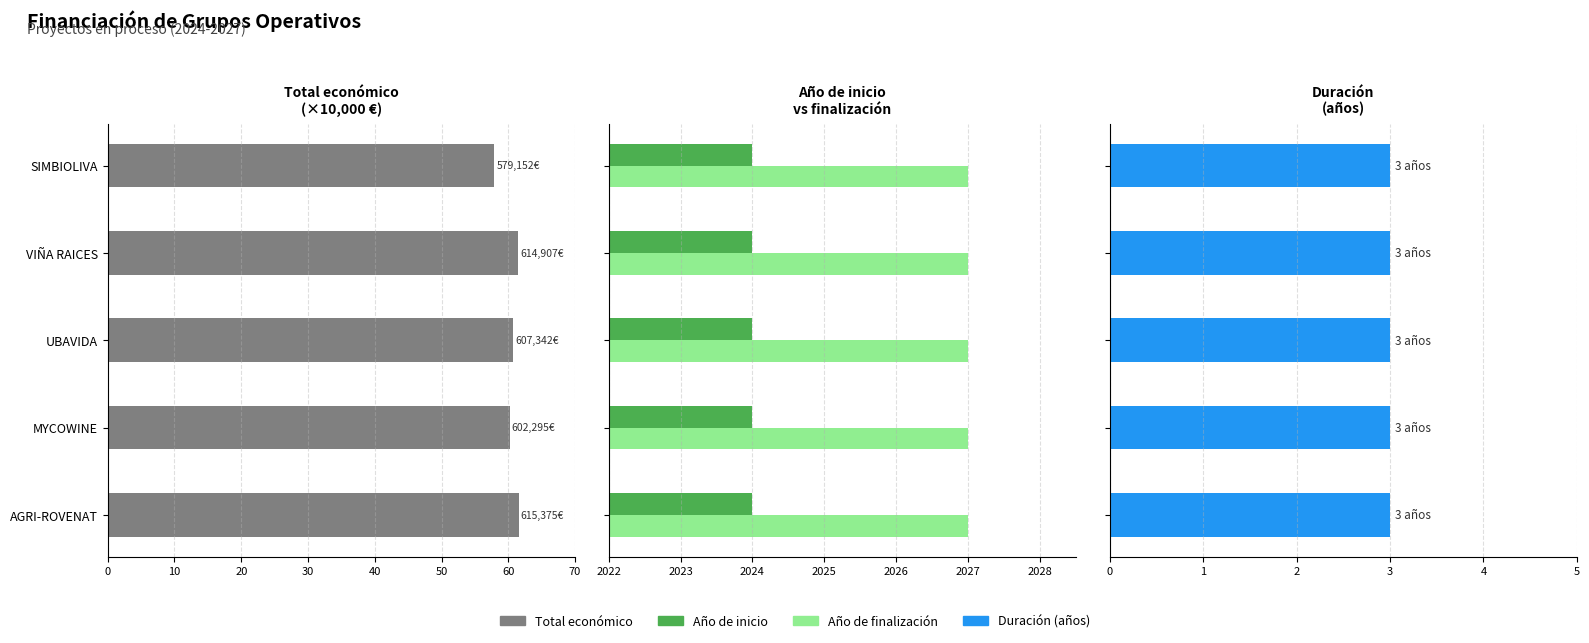

What is the smallest value displayed?

0.2